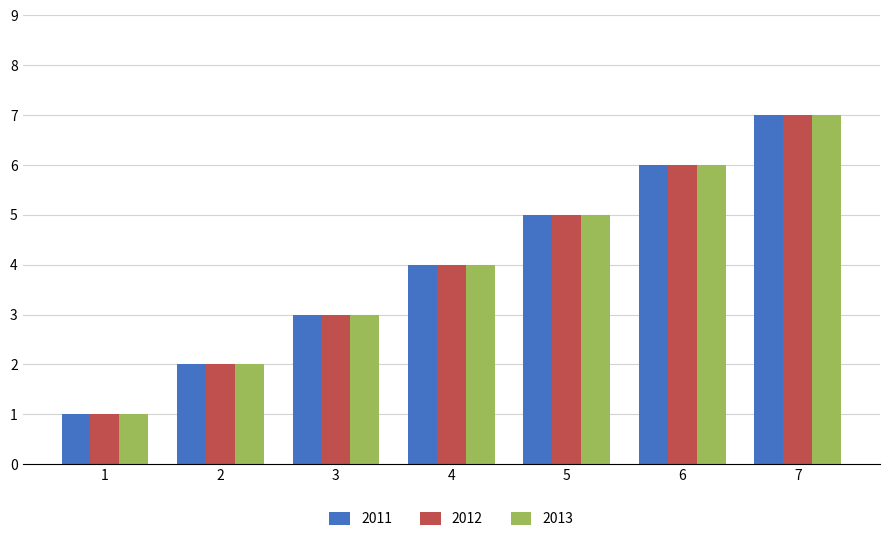

True or false: 2012 has a value of 4 at 4.

True